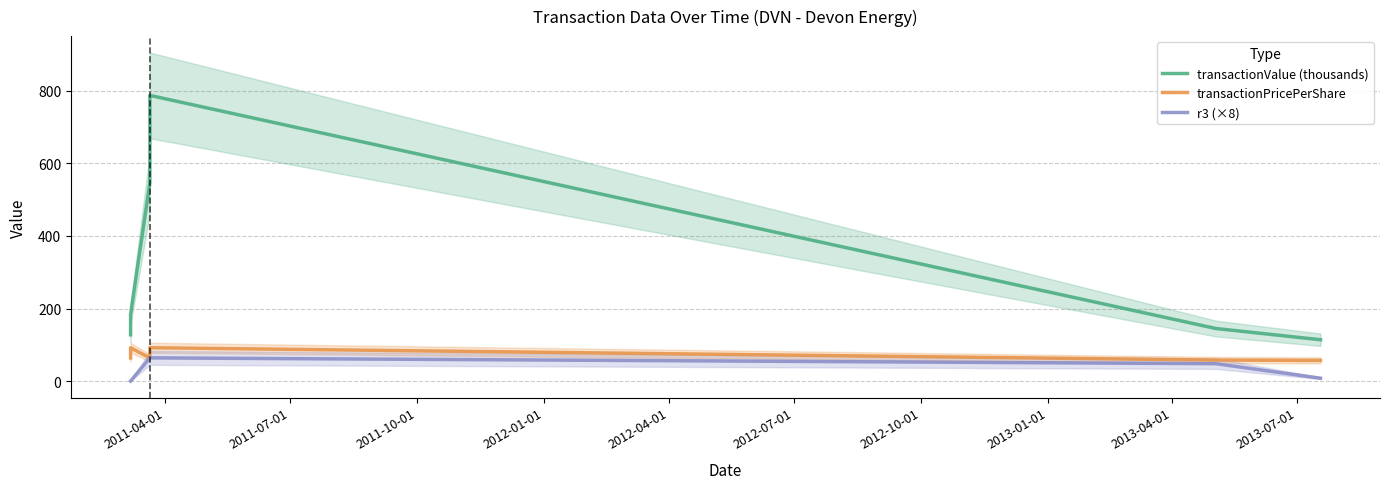

List the series in order of their peak value, highest first.

transactionValue (thousands), transactionPricePerShare, r3 (×8)